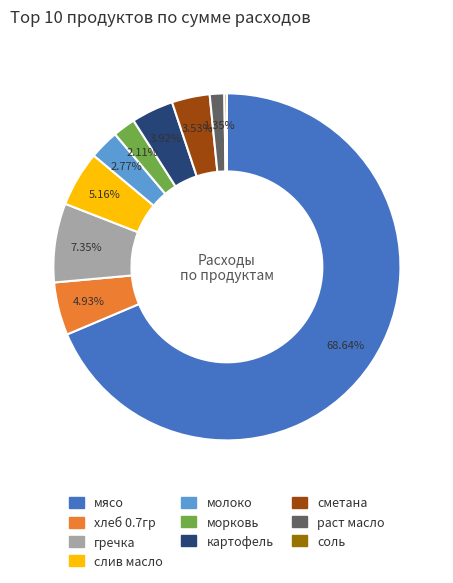

Does any single category account for the majority?

Yes